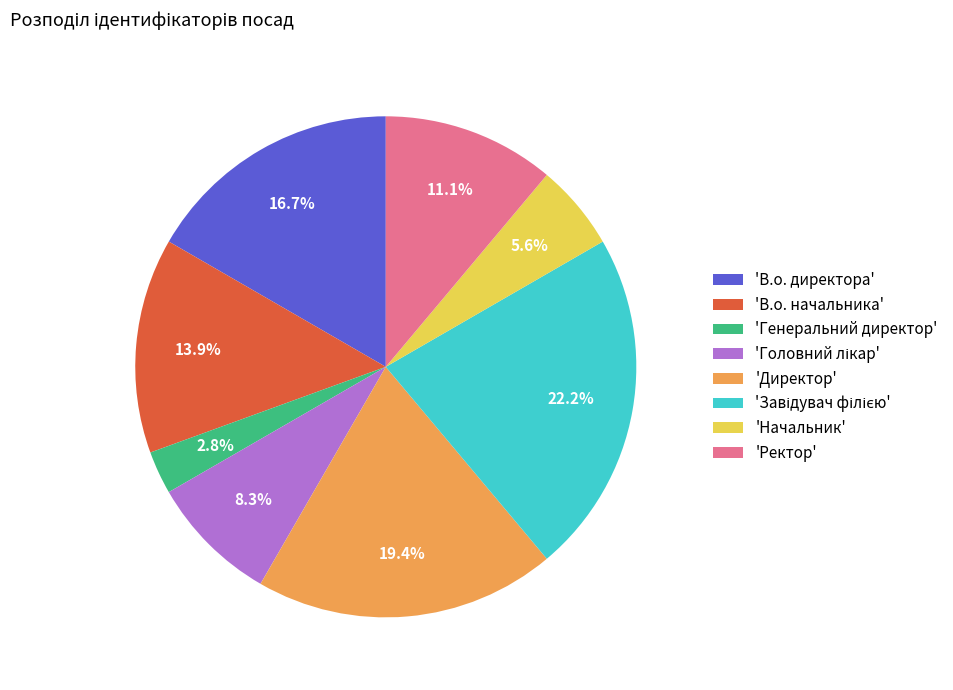

To the nearest percent, what is the difference between the largest and smallest slice percentages?

19%